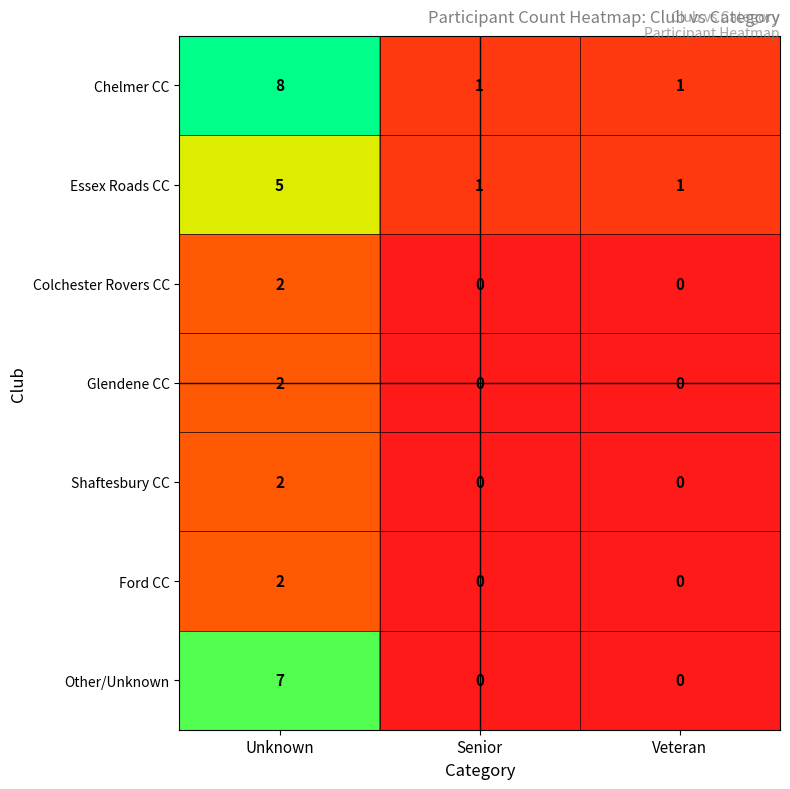

Rank the series by their maximum value, from highest to lowest.

Chelmer CC, Other/Unknown, Essex Roads CC, Colchester Rovers CC, Glendene CC, Shaftesbury CC, Ford CC